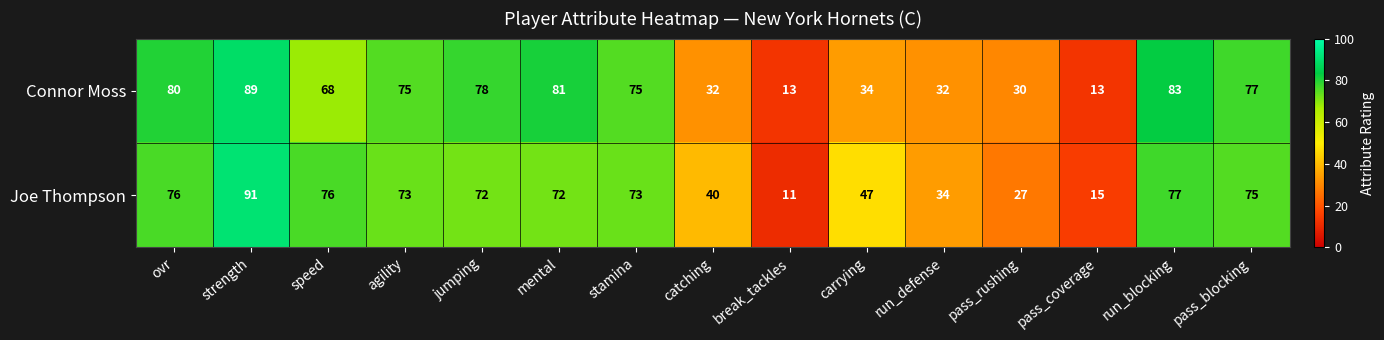

What is the difference between the maximum and minimum values in the Joe Thompson series?

80